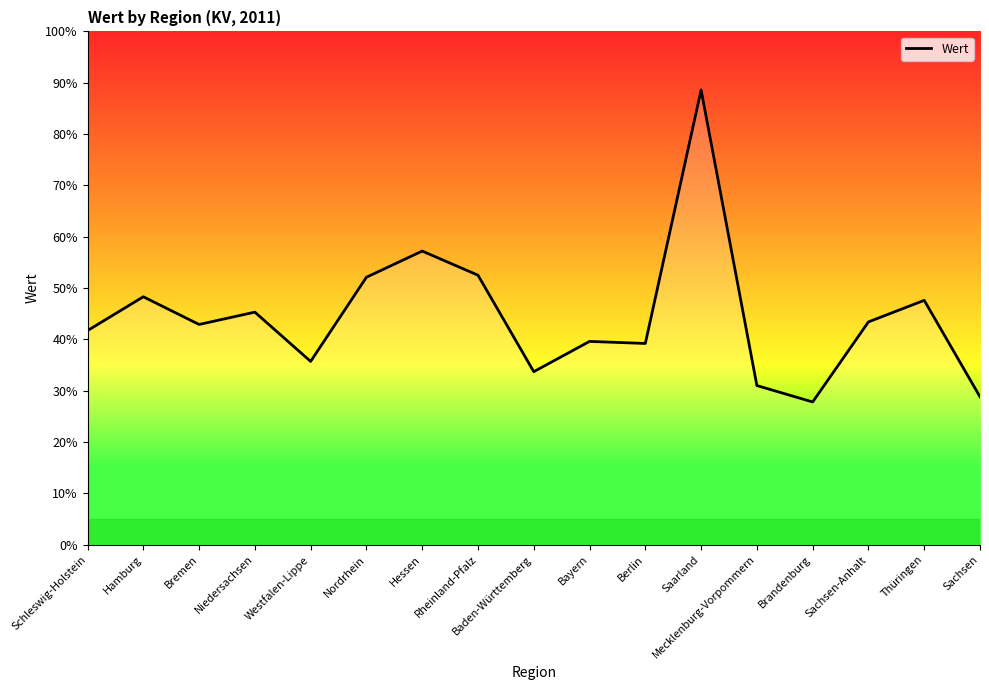

Where is the data nearest to the value 58?

Hessen